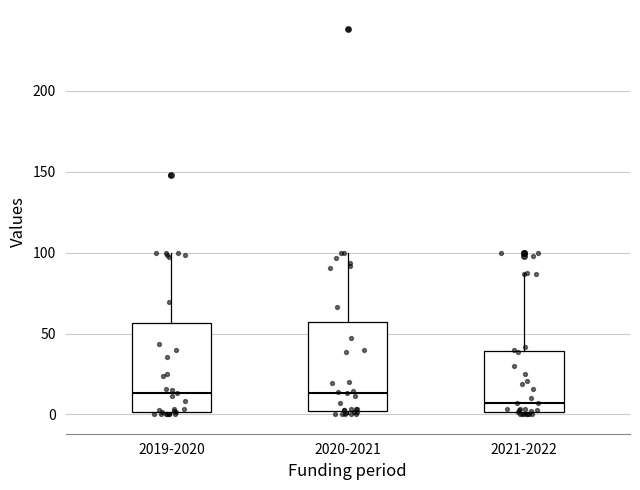

Where does the upper whisker of the box for 2020-2021 end on the y-axis? The values are not printed on the chart, so give them approximately, as read against the axis.

100